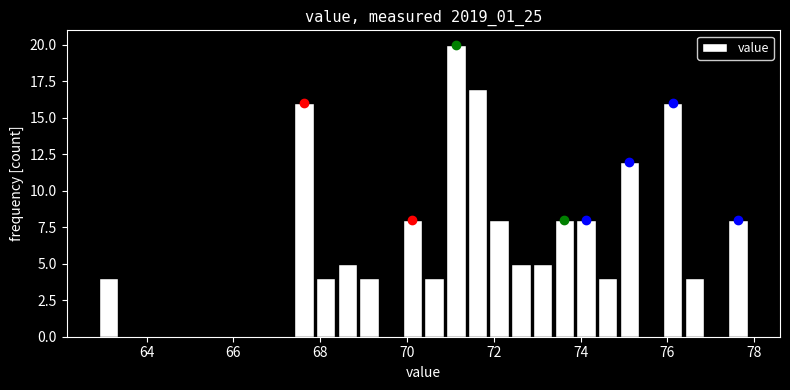

Around what value on the x-axis is the tallest bar? Give the approximate position of its centre, as read against the axis.

71.2